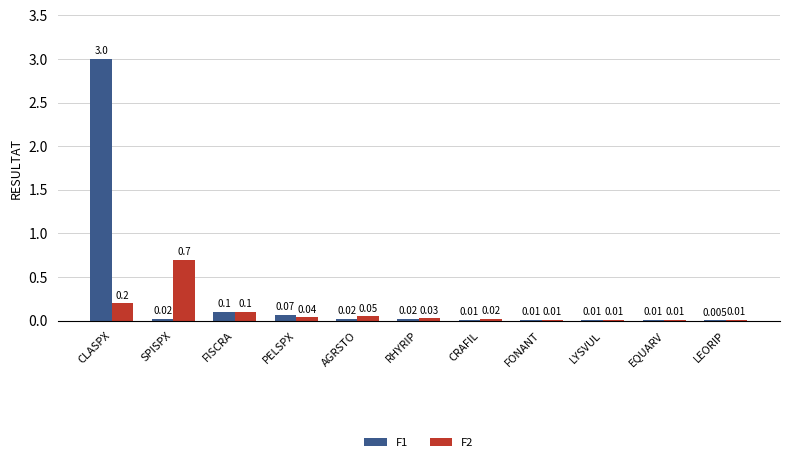

What are all the series names shown in the legend?

F1, F2